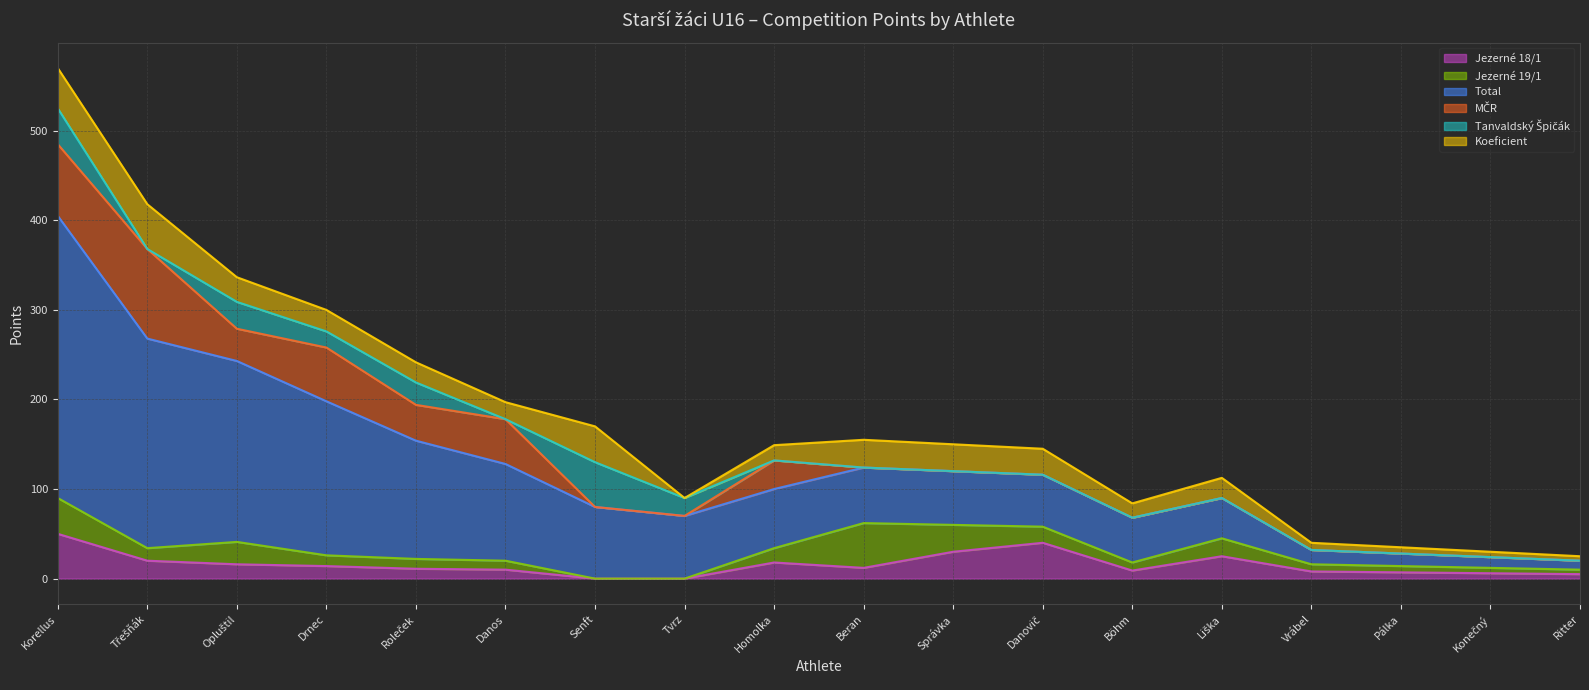

At which category does the chart reach its peak across all series?

Korellus